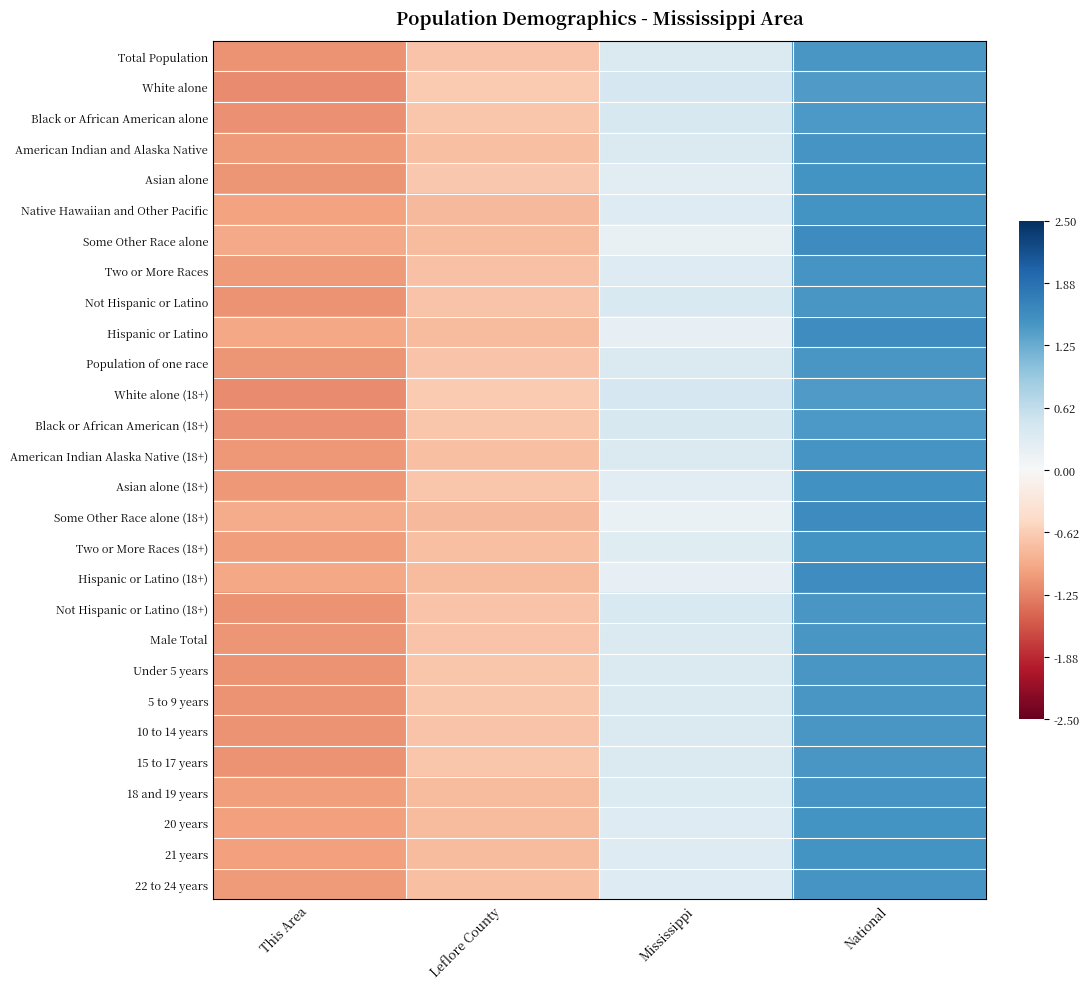

Which has a higher value, This Area or Leflore County?

Leflore County